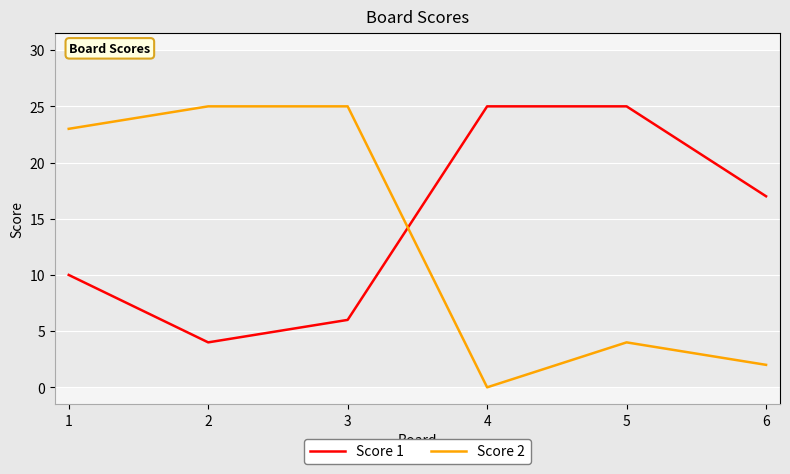

Where is Score 1 nearest to the value 14?

6